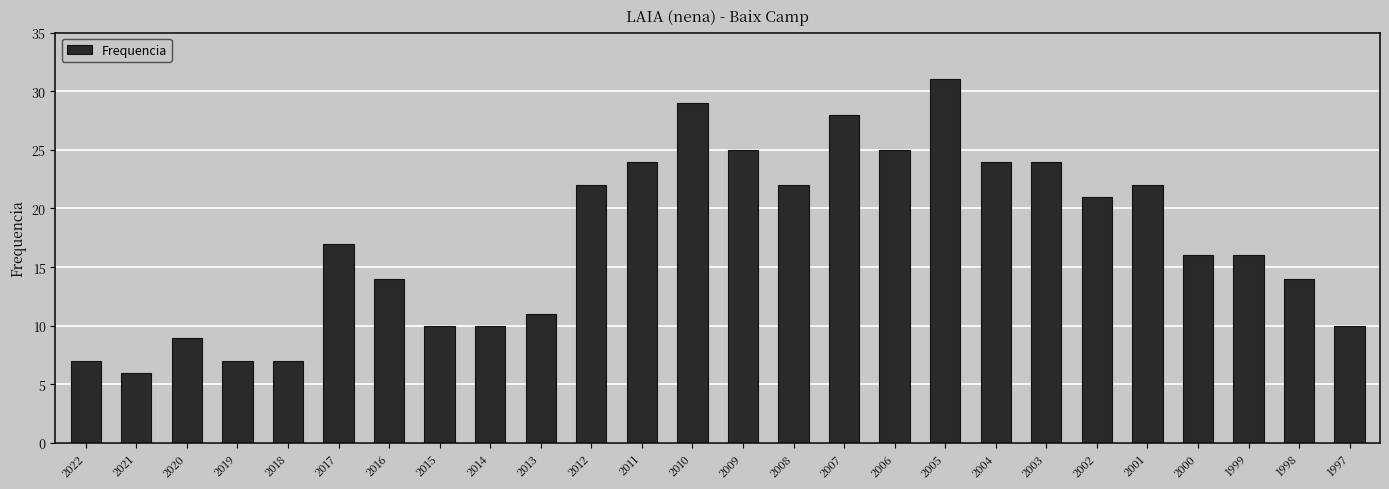

What is the sum of the values at 2011 and 2016?

38